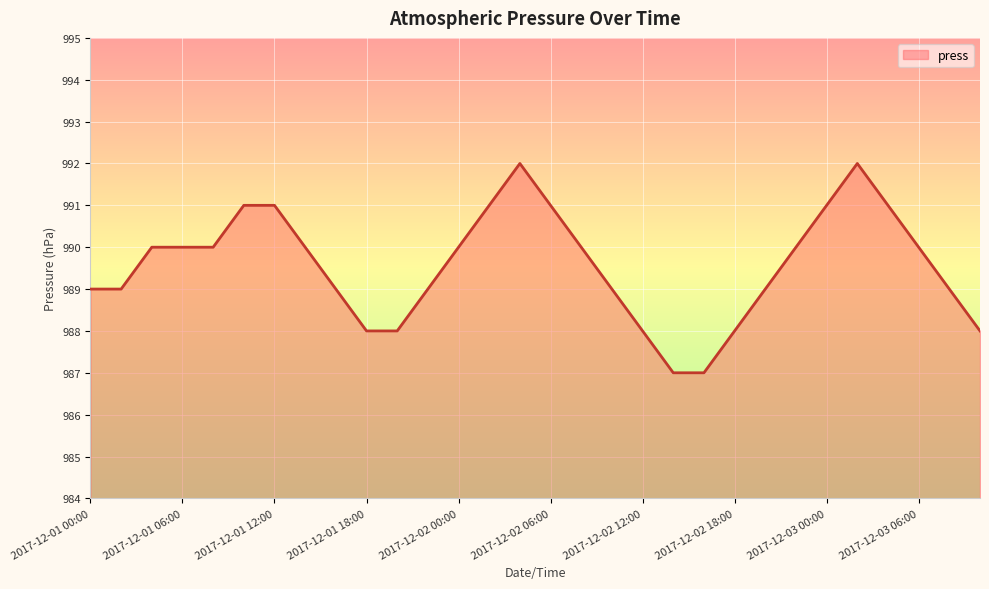

What is the maximum value shown in the chart?

992